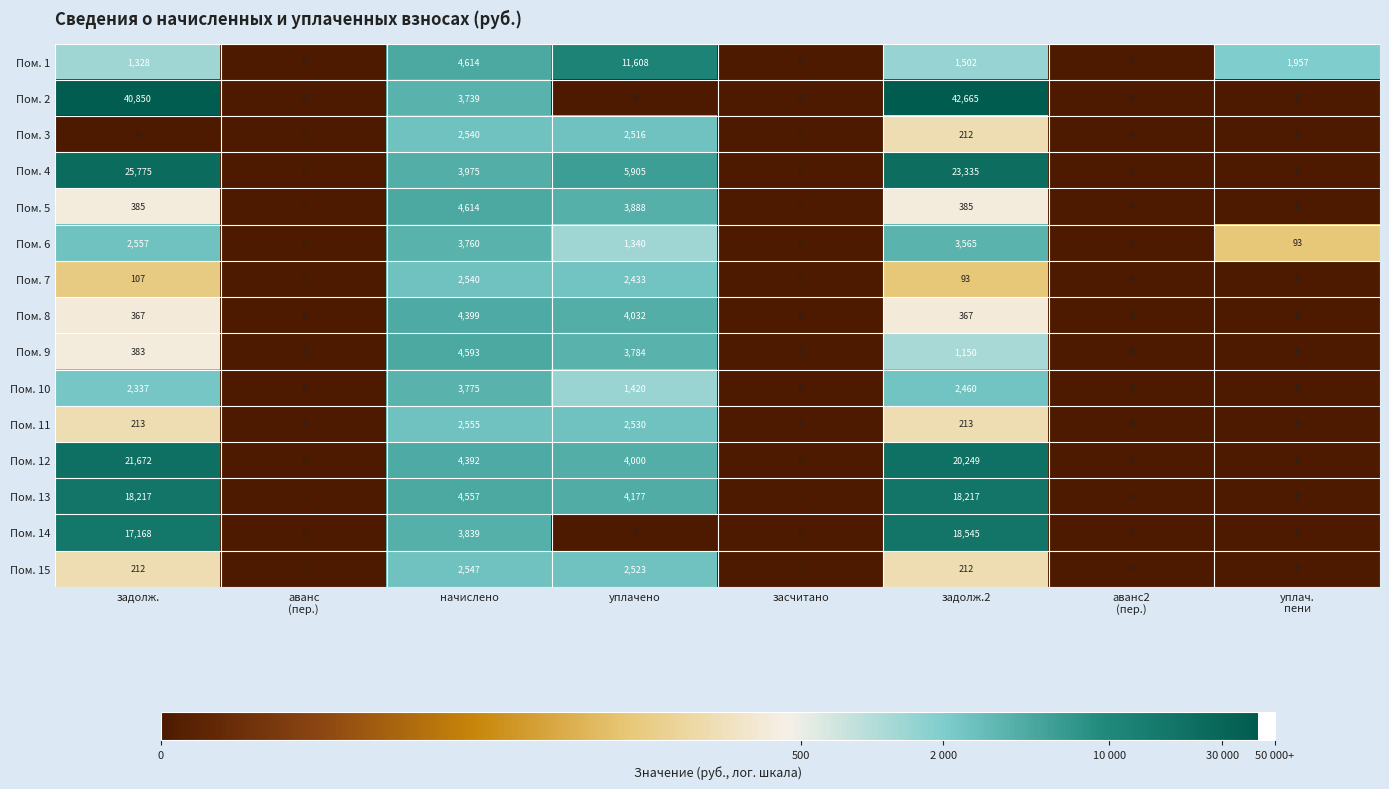

What is the average value of the Пом. 13 series?

5646